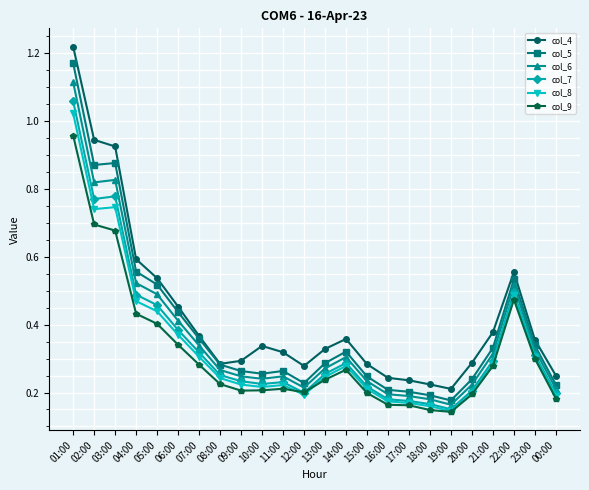

True or false: col_9 has a value of 0.2 at 00:00.

True